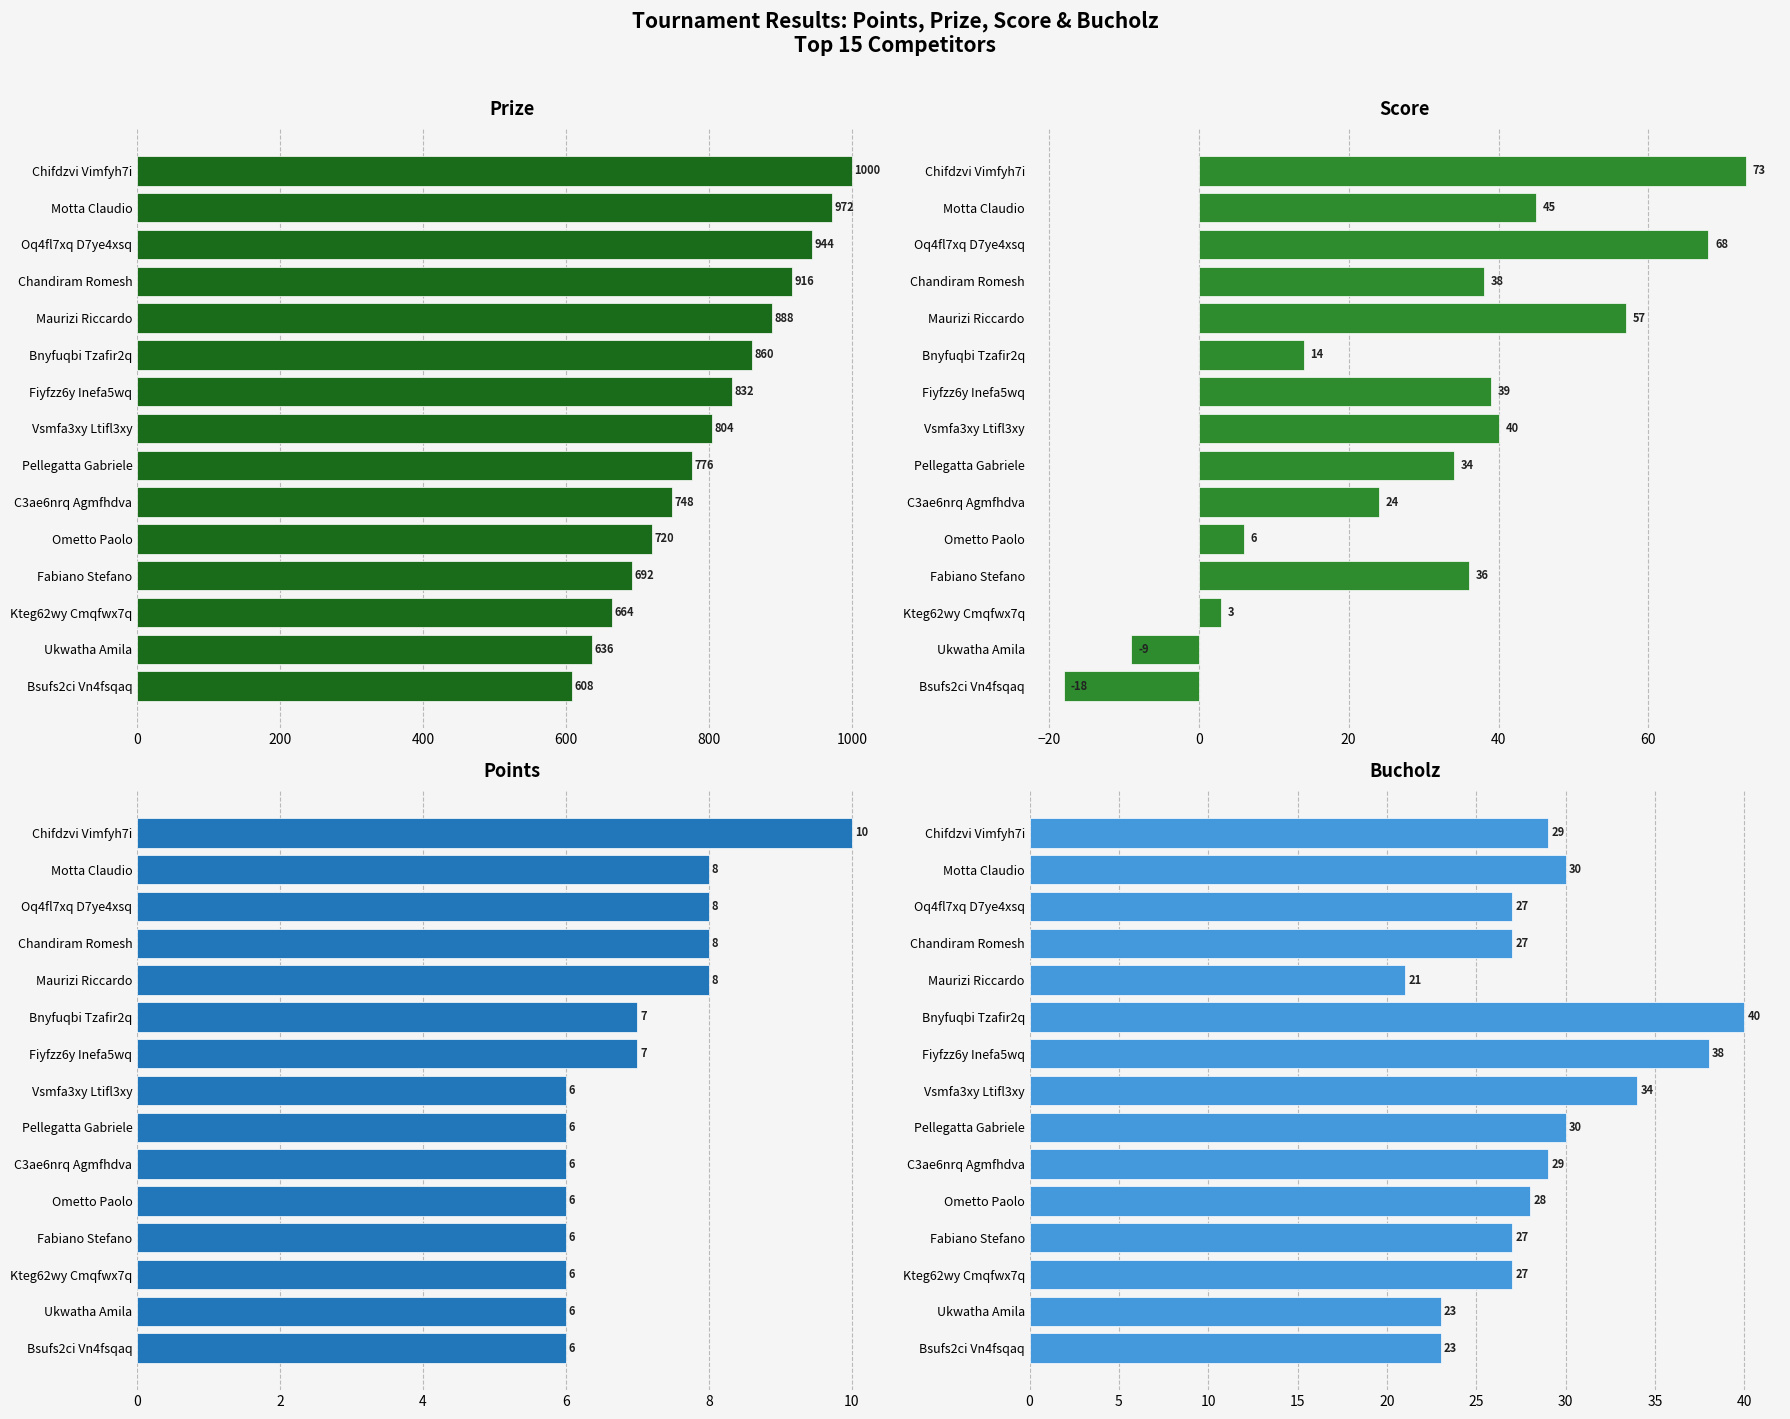

Are the bars horizontal?

Yes